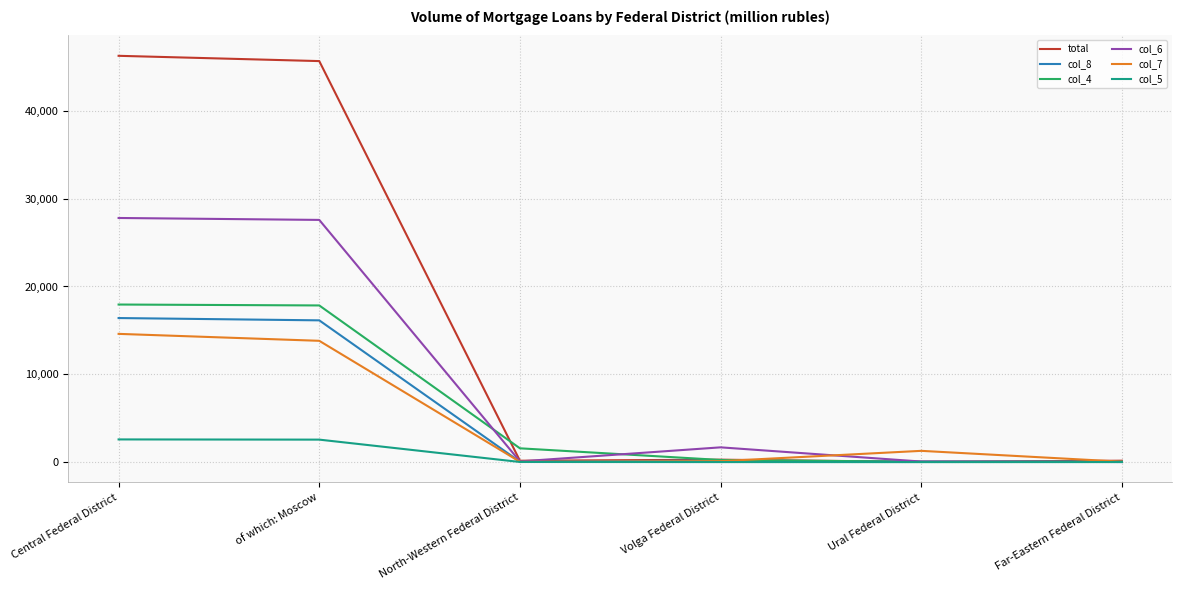

What is the total value across all series at of which: Moscow?

123615